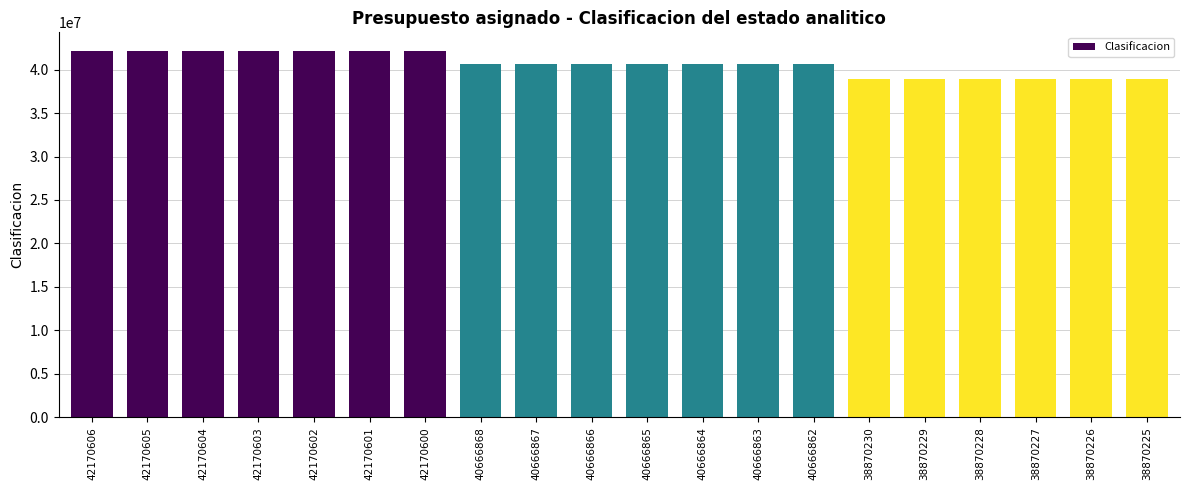

The chart shows a value of 61980743 at 38870227. True or false?

False